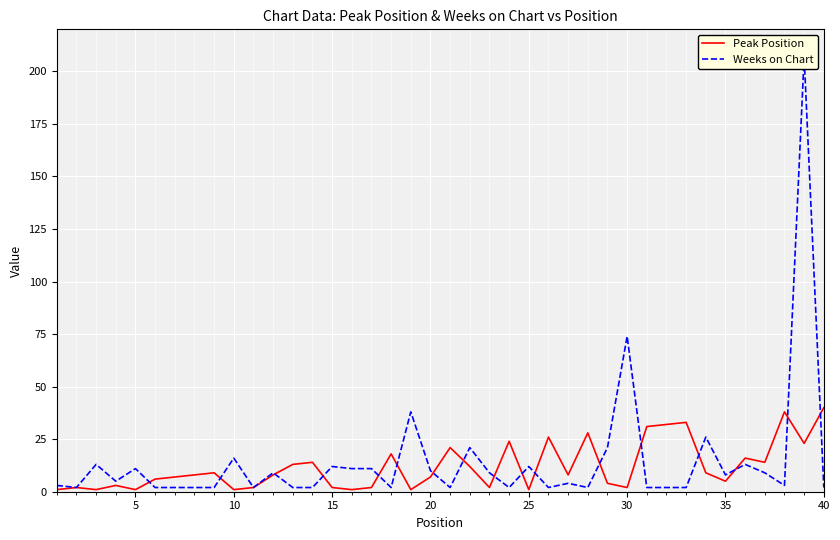

What is the total value across all series at 15?

8